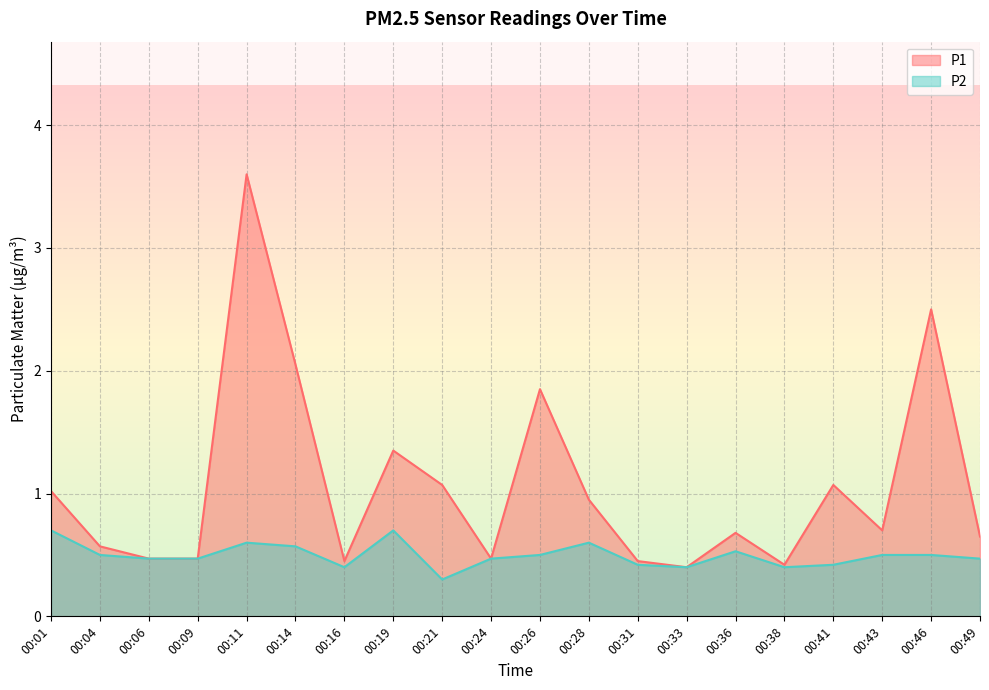

Reading left to right, list all the values displayed in this chart.

P1: 1.0	0.6	0.5	0.5	3.6	2.0	0.5	1.4	1.1	0.5	1.9	0.9	0.5	0.4	0.7	0.4	1.1	0.7	2.5	0.7
P2: 0.7	0.5	0.5	0.5	0.6	0.6	0.4	0.7	0.3	0.5	0.5	0.6	0.4	0.4	0.5	0.4	0.4	0.5	0.5	0.5